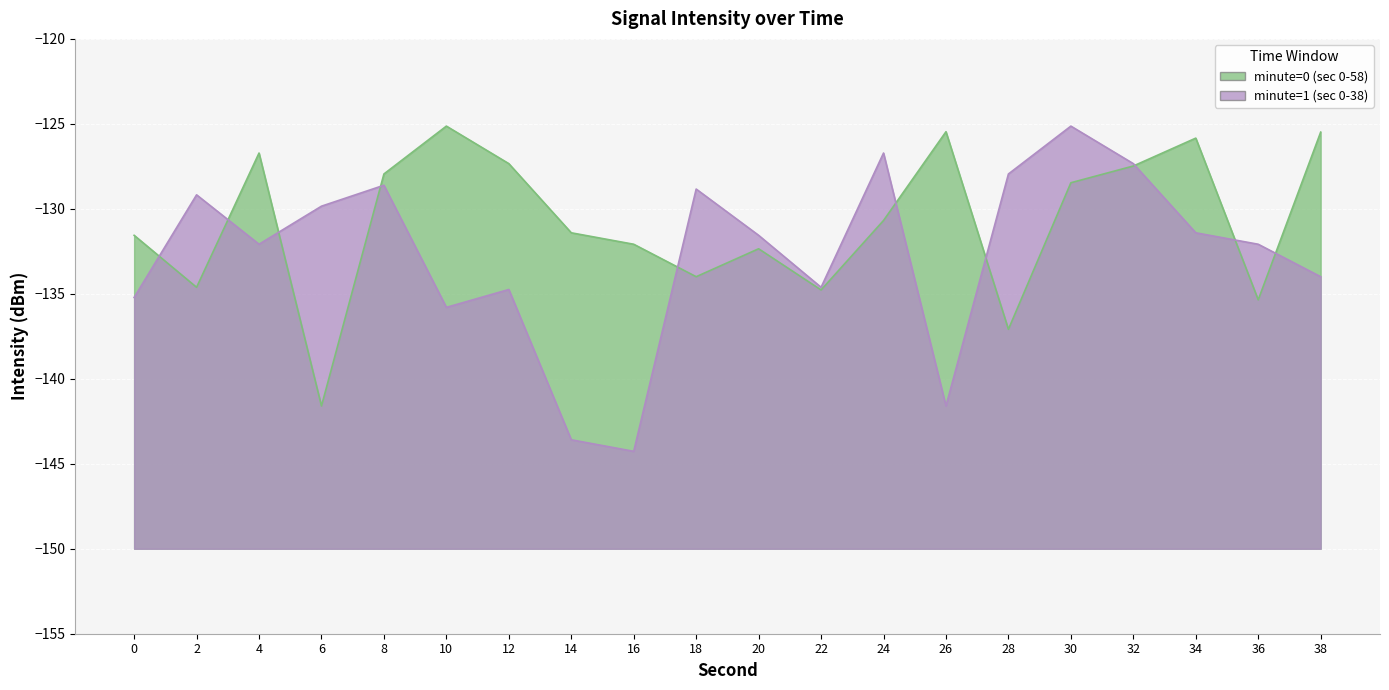

List the labels in order of minute=1 (sec 0-38) value, largest first.

30, 24, 32, 28, 8, 18, 2, 6, 34, 20, 4, 36, 38, 22, 12, 0, 10, 26, 14, 16